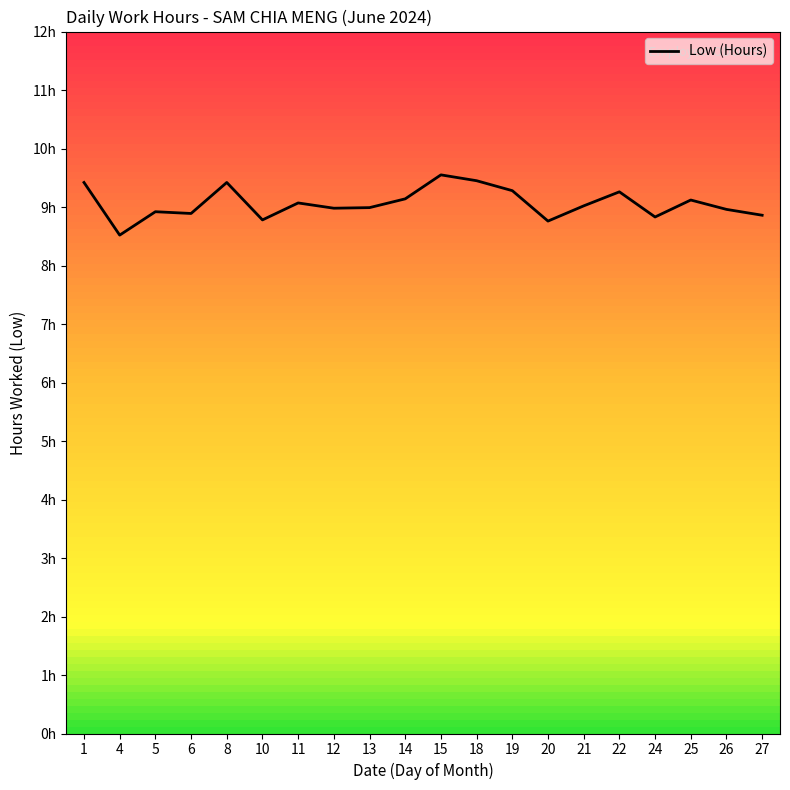

List the labels in order of value, largest first.

15, 18, 1, 8, 19, 22, 14, 25, 11, 21, 13, 12, 26, 5, 6, 27, 24, 10, 20, 4